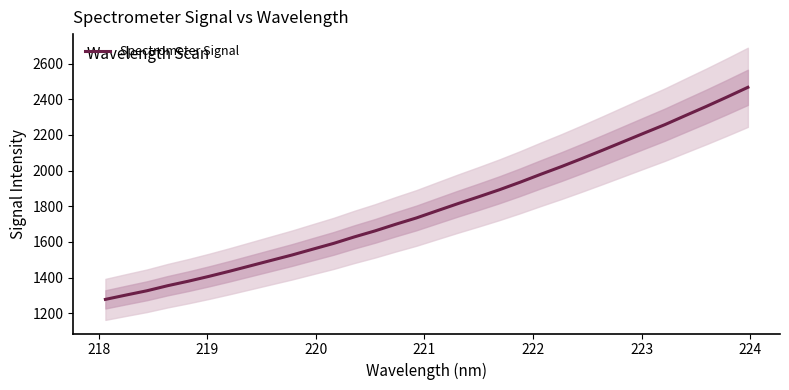

What is the maximum value for Spectrometer Signal?

2466.9